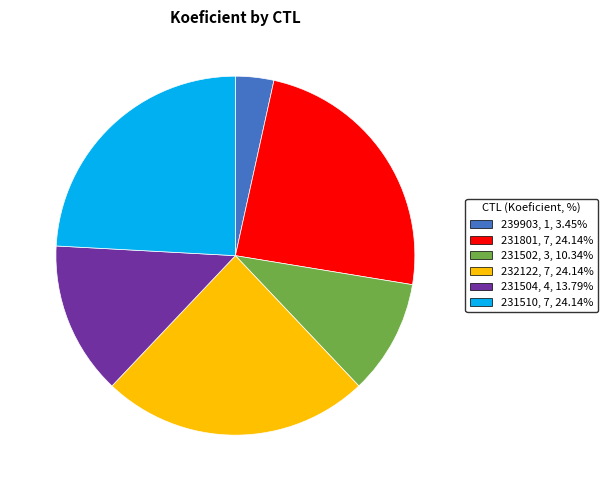

How many slices are in this pie chart?

6